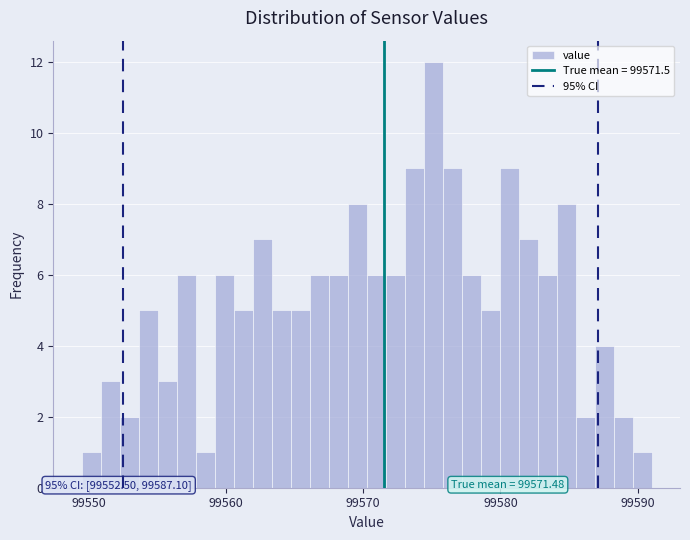

Read against the x-axis, roughly where is the centre of the tallest bar?

99575